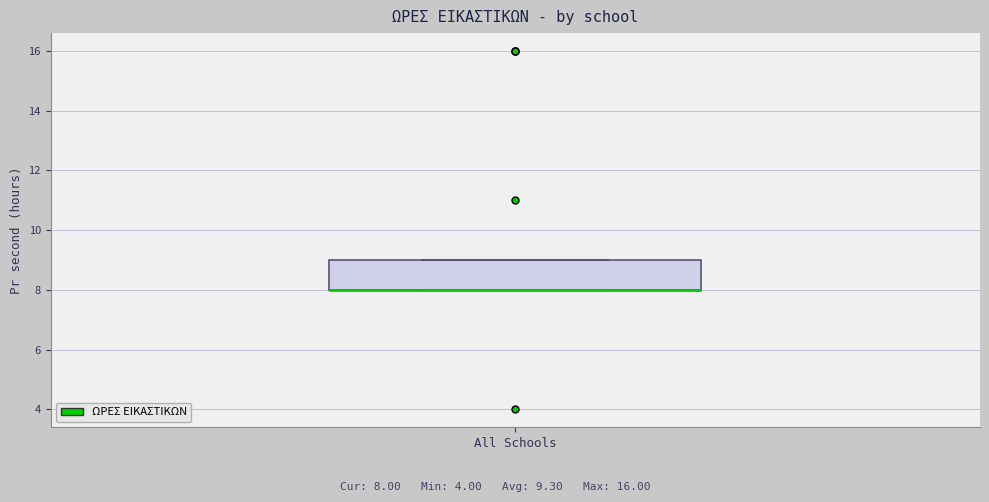

Read this box plot against the y-axis: the position of the median line, the range covered by the box, and the ends of both whiskers. The values are not printed on the chart, so give them approximately, as read against the axis.

median 8 (drawn on the box's lower edge), box 8 to 9, whiskers 8 to 9